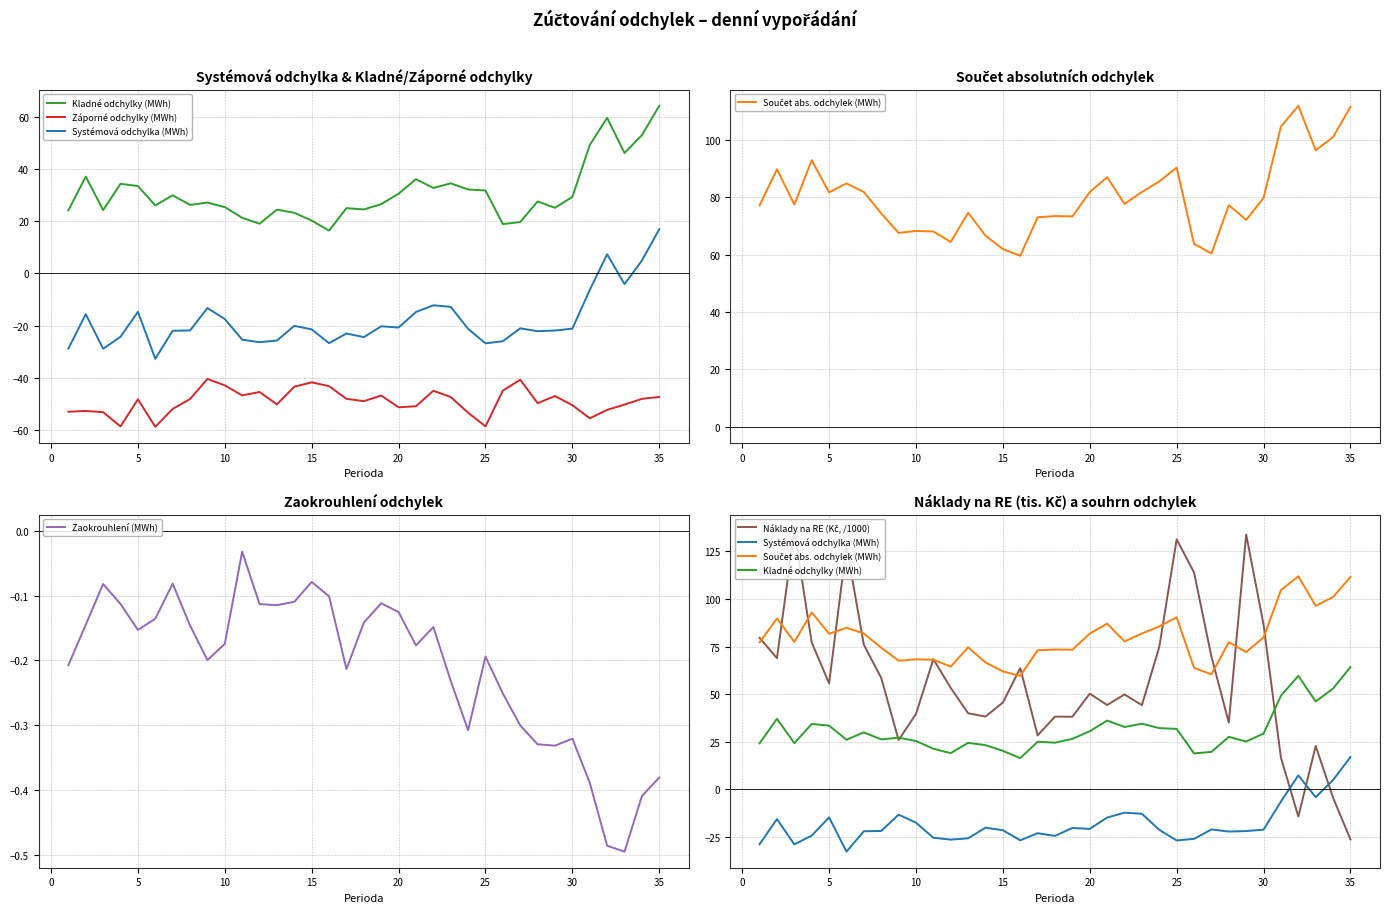

At how many categories does at least one series exceed 95?

10